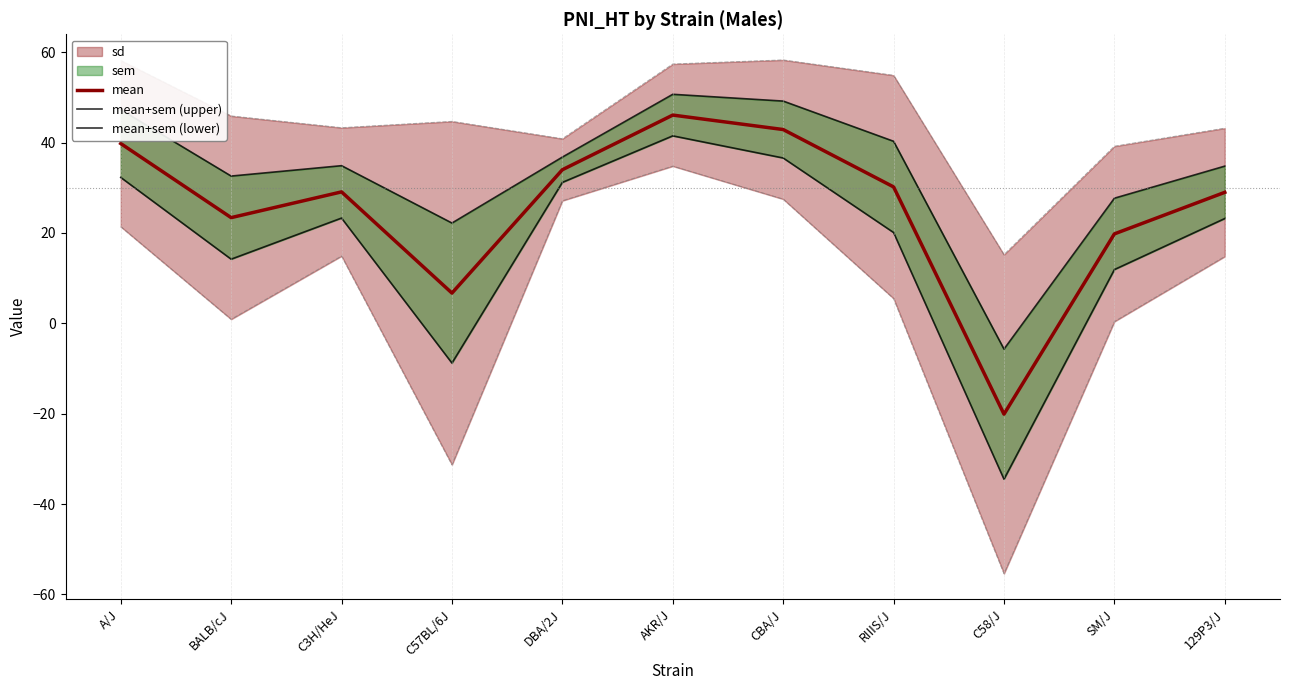

Rank the series by their maximum value, from highest to lowest.

mean+sem (upper), mean, mean+sem (lower)